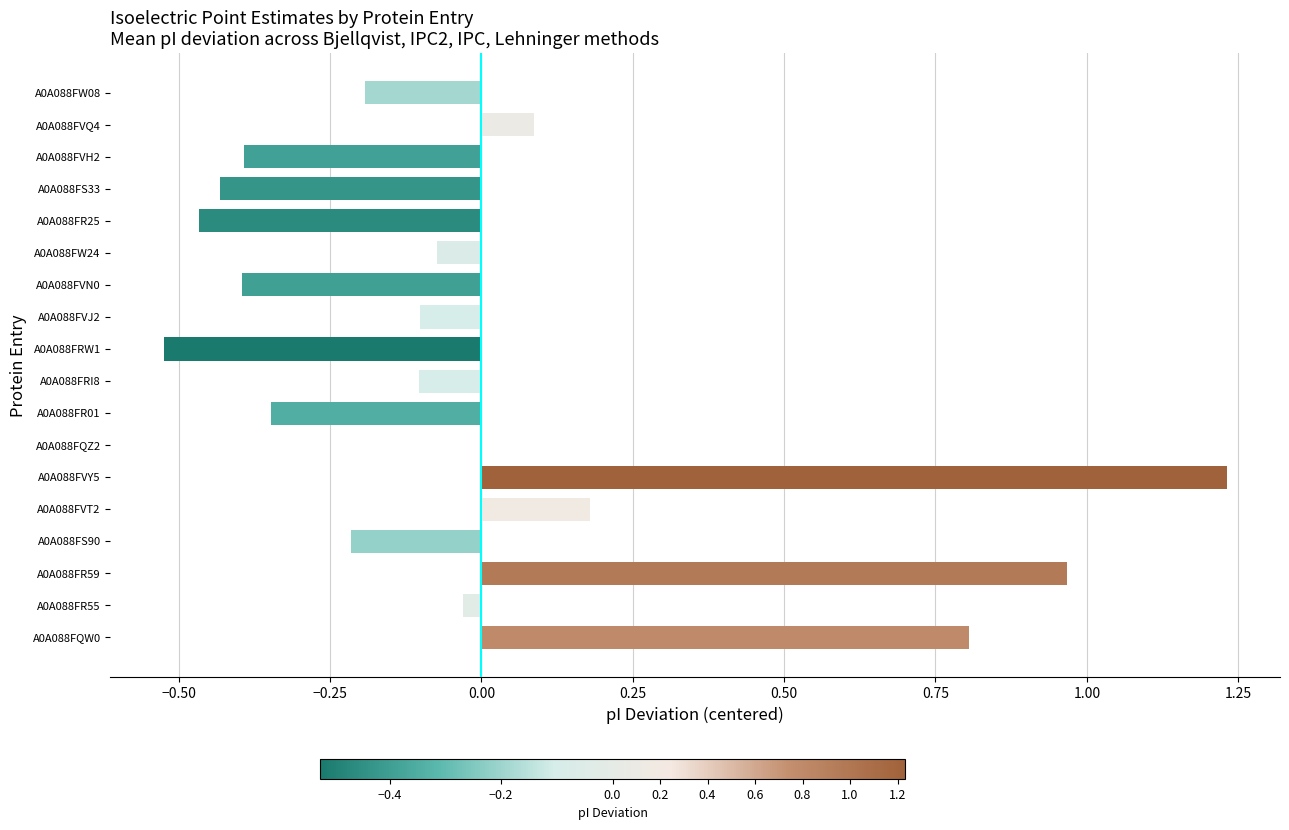

The value at A0A088FVN0 is -0.7. True or false?

False